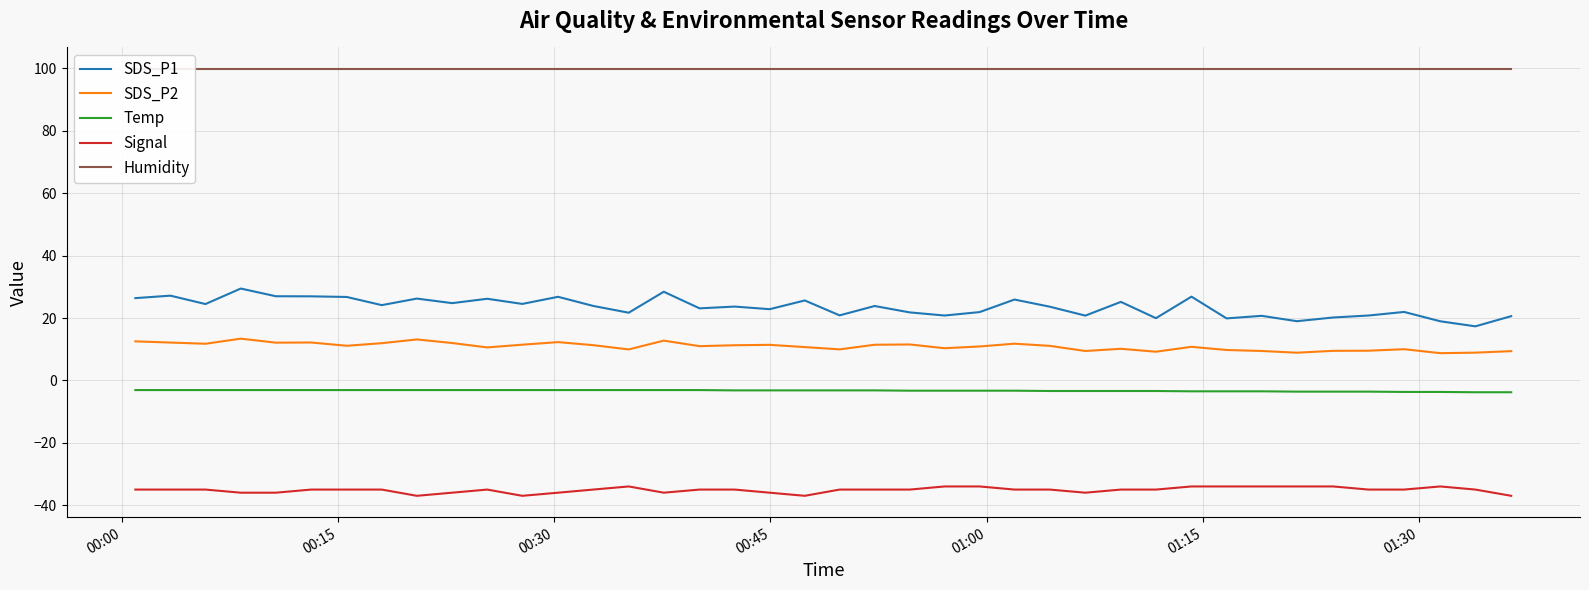

What is the lowest value of the SDS_P1 series?

17.3